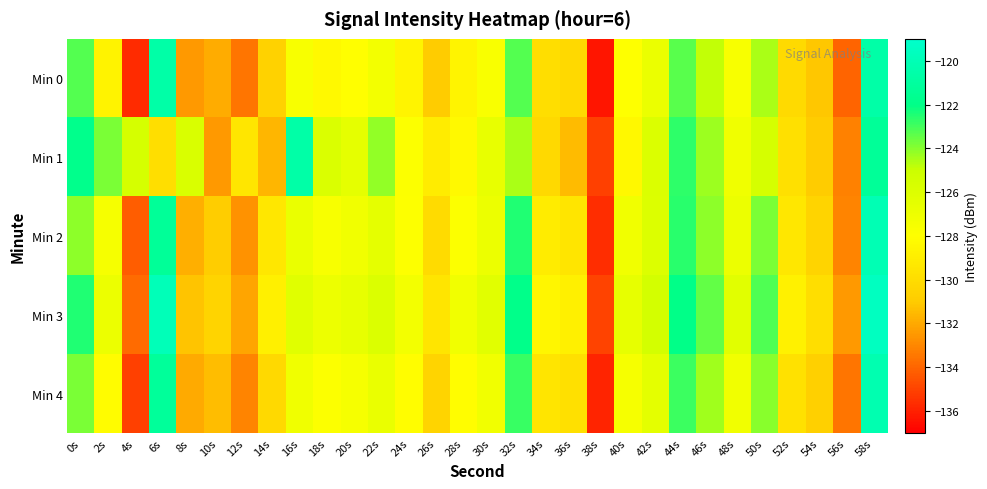

Reading left to right, list all the values displayed in this chart.

Min 0: 0s=-123.3	2s=-128.7	4s=-135.7	6s=-120.7	8s=-132.4	10s=-131.9	12s=-133.5	14s=-130.7	16s=-127.6	18s=-128.3	20s=-128.0	22s=-127.3	24s=-128.6	26s=-131.0	28s=-128.6	30s=-127.7	32s=-123.3	34s=-130.0	36s=-130.2	38s=-136.3	40s=-127.9	42s=-126.8	44s=-123.3	46s=-124.9	48s=-127.6	50s=-124.5	52s=-130.2	54s=-131.2	56s=-134.0	58s=-120.7
Min 1: 0s=-121.9	2s=-123.8	4s=-125.5	6s=-130.0	8s=-125.8	10s=-132.5	12s=-129.4	14s=-131.6	16s=-120.6	18s=-125.8	20s=-126.5	22s=-124.2	24s=-127.8	26s=-129.1	28s=-128.3	30s=-126.7	32s=-124.5	34s=-130.2	36s=-131.5	38s=-135.1	40s=-128.4	42s=-125.9	44s=-122.7	46s=-124.3	48s=-127.1	50s=-125.6	52s=-129.8	54s=-131.0	56s=-133.2	58s=-121.3
Min 2: 0s=-124.1	2s=-127.5	4s=-134.2	6s=-121.3	8s=-131.8	10s=-130.9	12s=-132.7	14s=-129.4	16s=-126.8	18s=-127.6	20s=-127.2	22s=-126.5	24s=-127.9	26s=-130.1	28s=-127.8	30s=-126.9	32s=-122.5	34s=-129.1	36s=-129.5	38s=-135.6	40s=-127.2	42s=-126.0	44s=-122.6	46s=-124.1	48s=-126.9	50s=-123.8	52s=-129.4	54s=-130.5	56s=-133.1	58s=-120.1
Min 3: 0s=-122.5	2s=-126.9	4s=-133.8	6s=-119.9	8s=-131.2	10s=-130.5	12s=-132.1	14s=-128.9	16s=-126.2	18s=-127.0	20s=-126.6	22s=-125.9	24s=-127.3	26s=-129.5	28s=-127.2	30s=-126.3	32s=-121.9	34s=-128.5	36s=-128.9	38s=-135.0	40s=-126.6	42s=-125.4	44s=-122.0	46s=-123.5	48s=-126.3	50s=-123.2	52s=-128.8	54s=-129.9	56s=-132.5	58s=-119.5
Min 4: 0s=-123.8	2s=-128.2	4s=-135.1	6s=-121.2	8s=-132.0	10s=-131.4	12s=-133.1	14s=-130.2	16s=-127.1	18s=-127.8	20s=-127.5	22s=-126.8	24s=-128.1	26s=-130.5	28s=-128.1	30s=-127.2	32s=-122.8	34s=-129.5	36s=-129.8	38s=-135.9	40s=-127.5	42s=-126.4	44s=-122.9	46s=-124.4	48s=-127.2	50s=-124.0	52s=-129.7	54s=-130.7	56s=-133.5	58s=-120.2